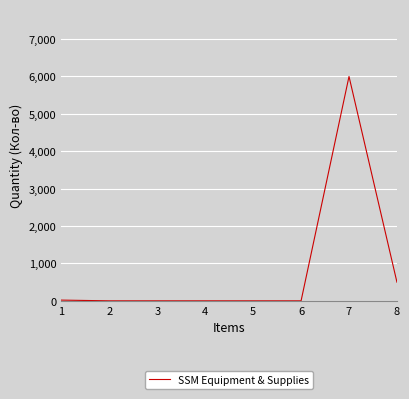

What is the greatest value displayed?

6000